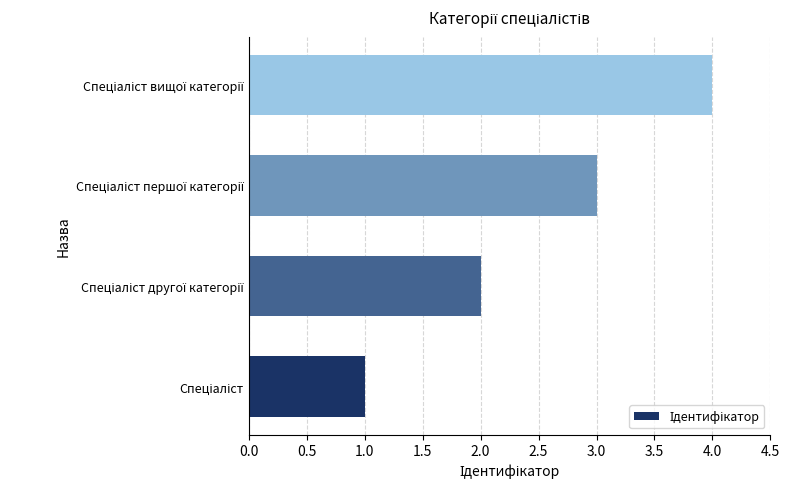

Count the number of categories in the chart.

4